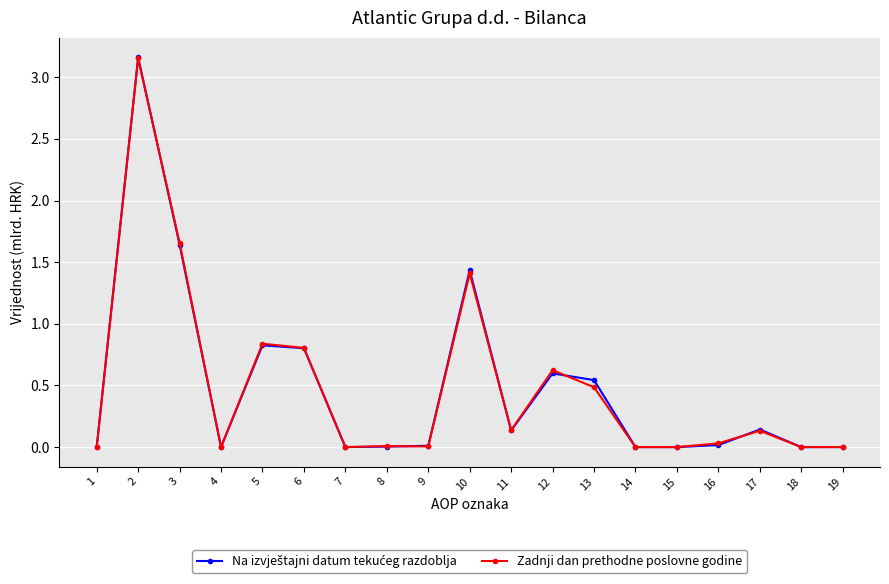

How many lines are shown in the chart?

2